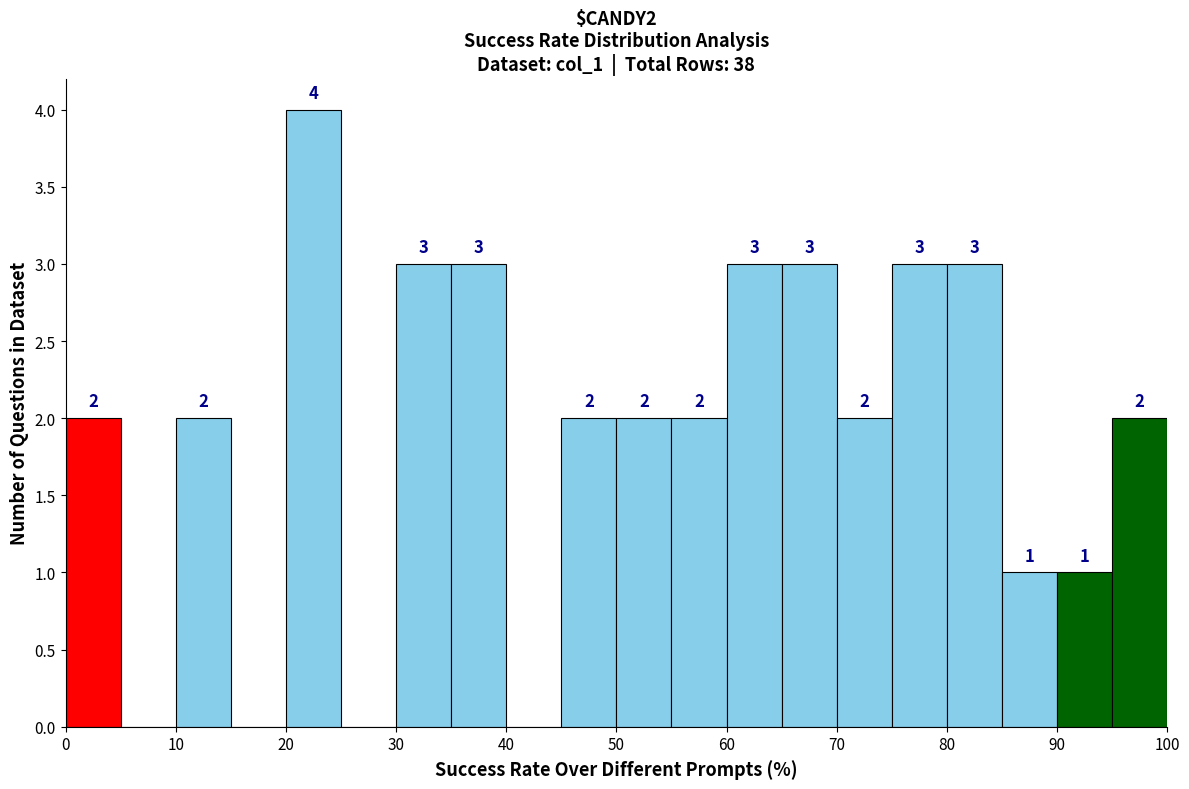

Which range on the x-axis has the tallest bar?

20 to 25